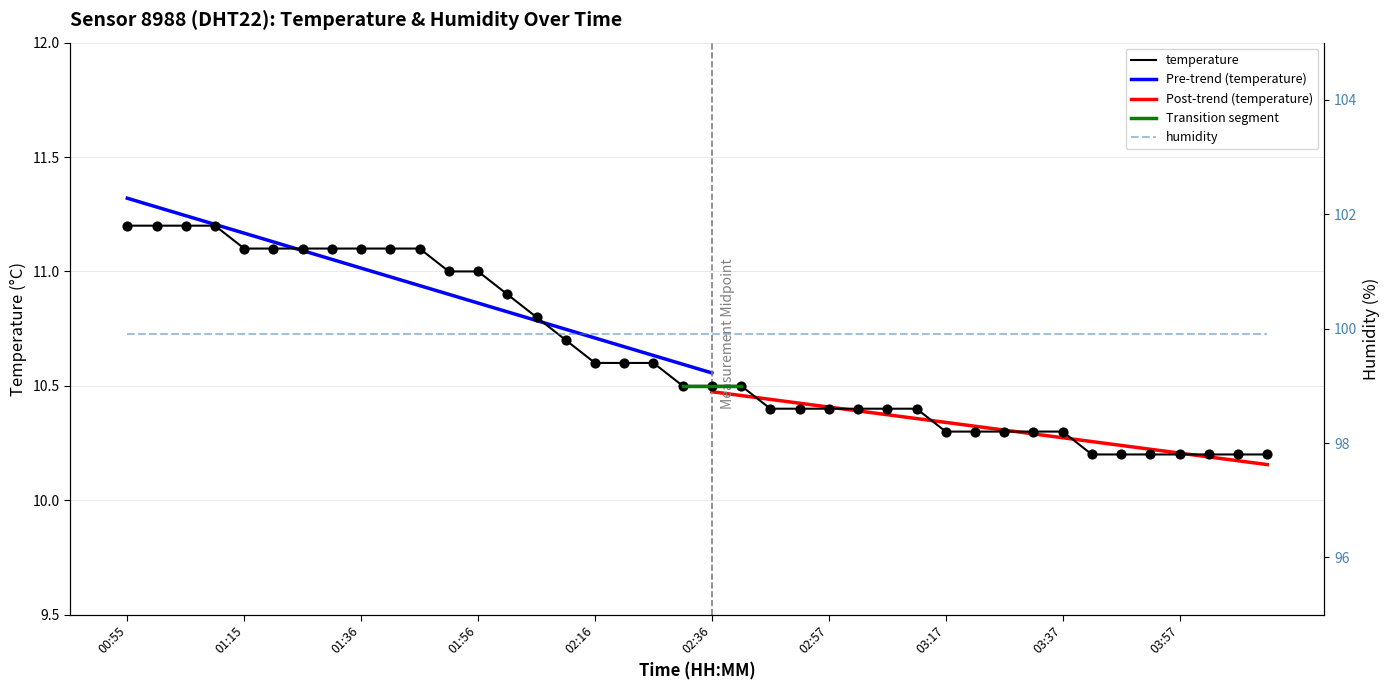

Which has a higher value, 01:41 or 02:16?

01:41